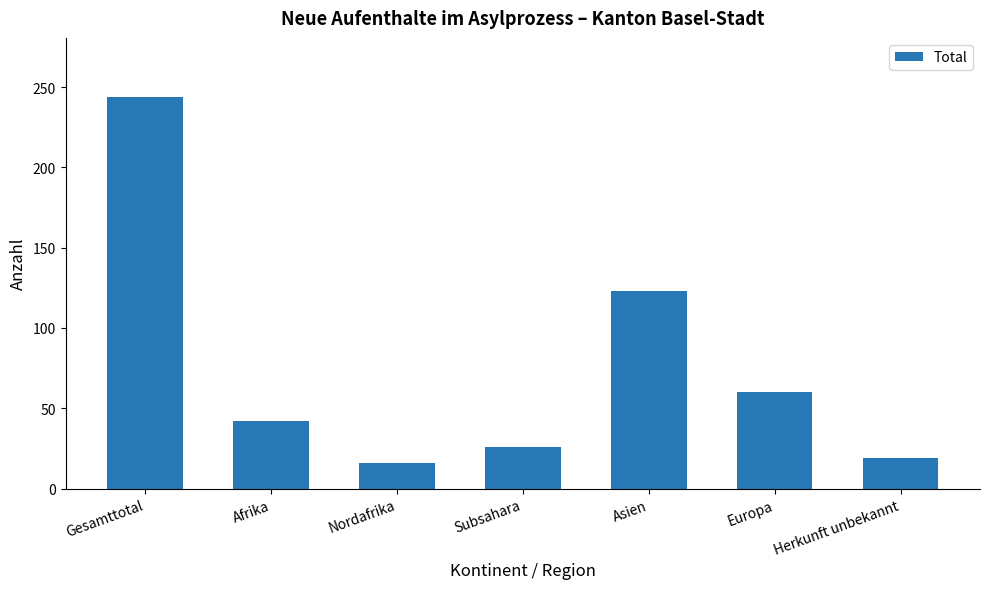

Read the value at Herkunft unbekannt, to the nearest 10.

20